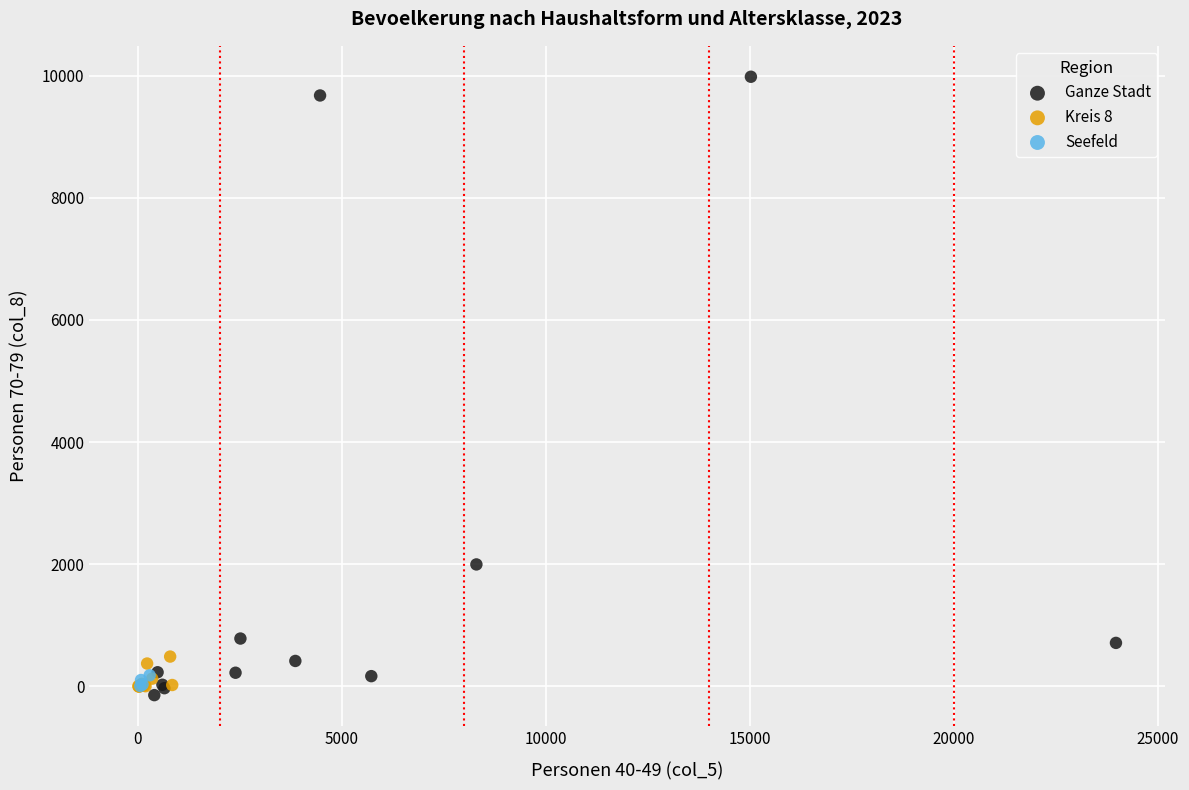

Which series contains the highest Y value?

Ganze Stadt